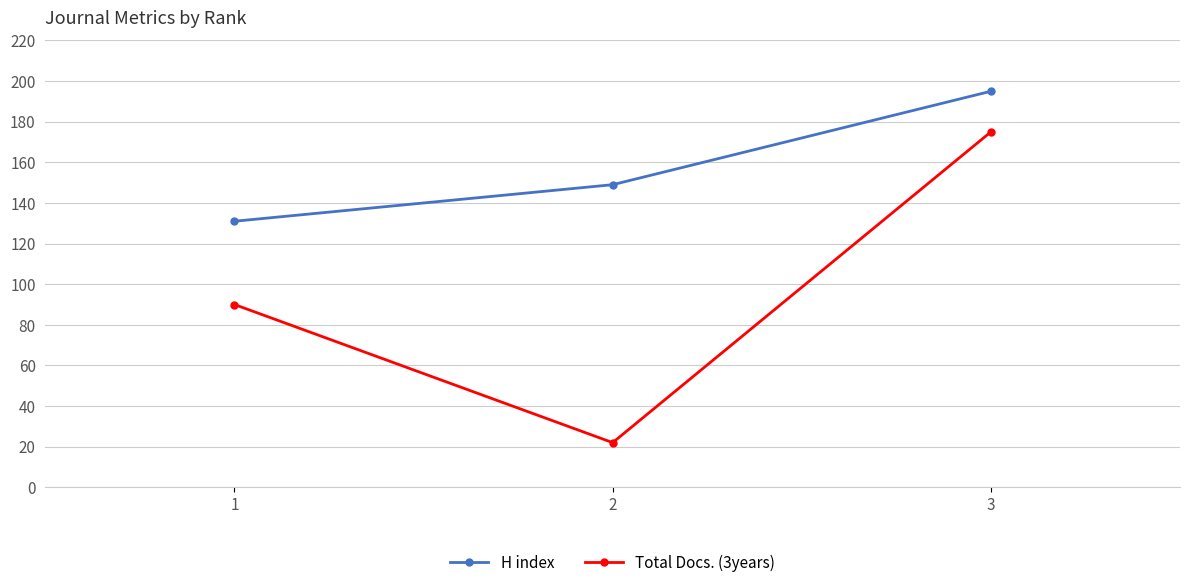

How many series are shown in this chart?

2